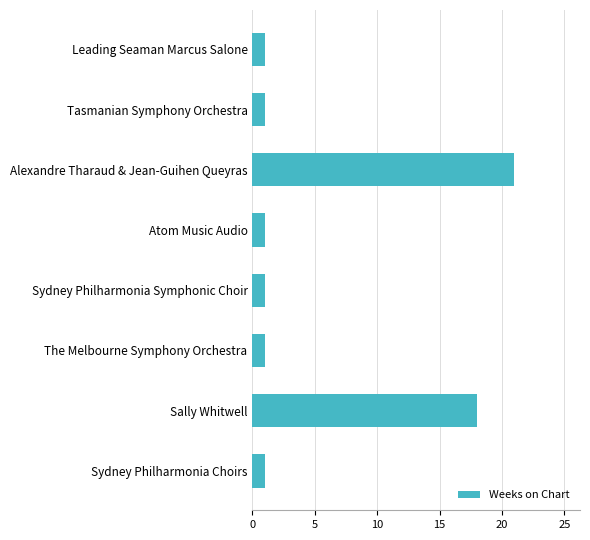

The value at Sydney Philharmonia Symphonic Choir is 2. True or false?

False